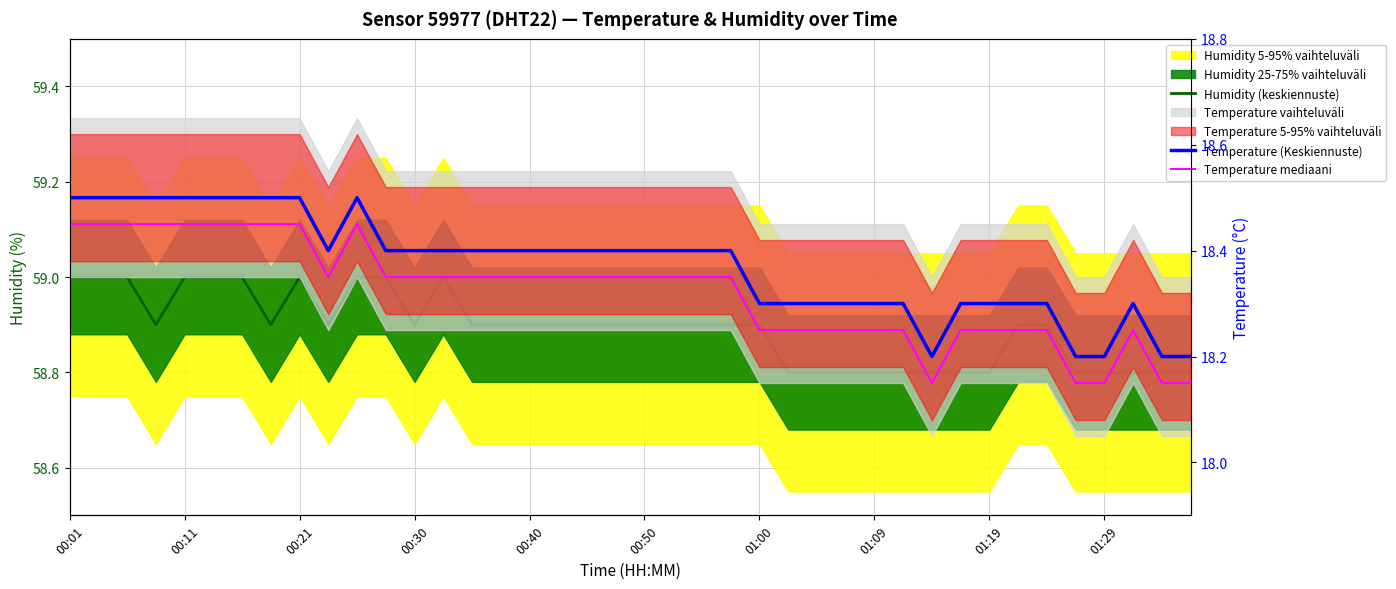

What is the approximate value of Humidity (keskiennuste) at 00:50?

58.9